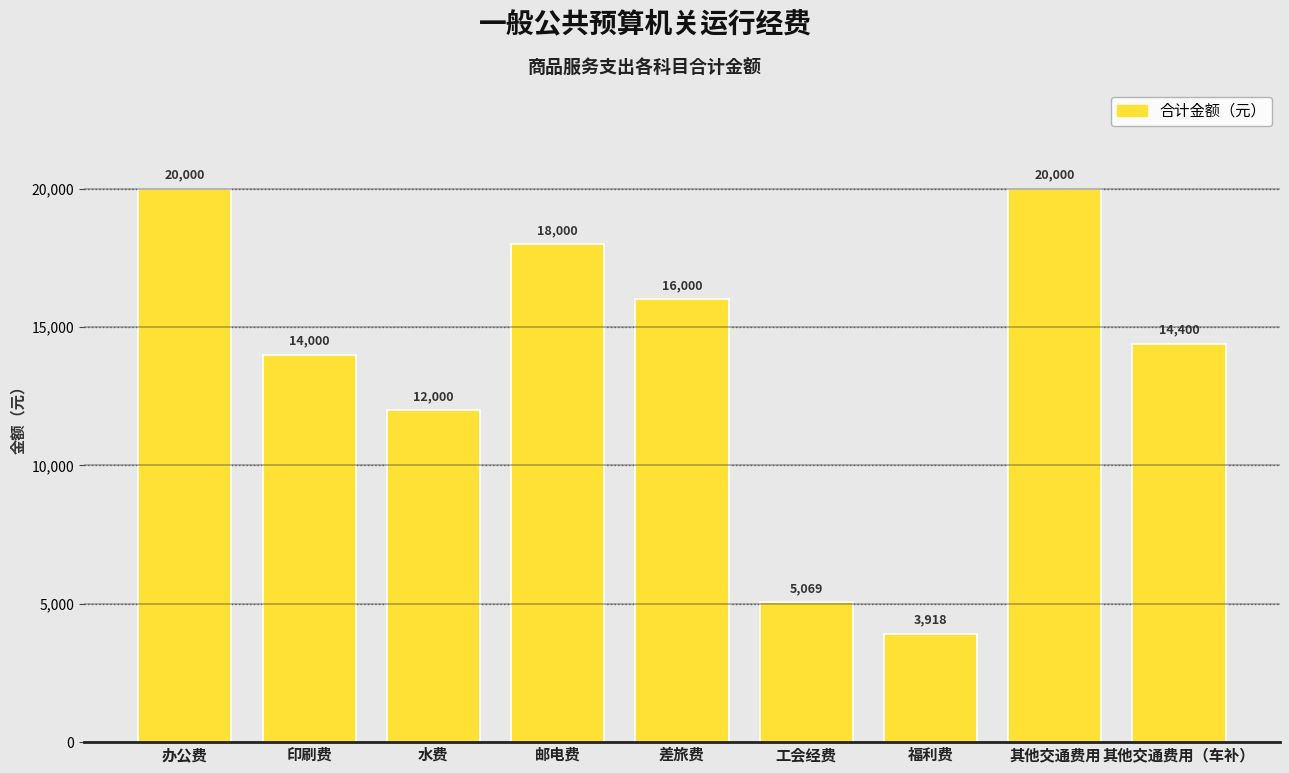

Approximately how many times larger is the value at 水费 compared to 其他交通费用（车补）?

0.8